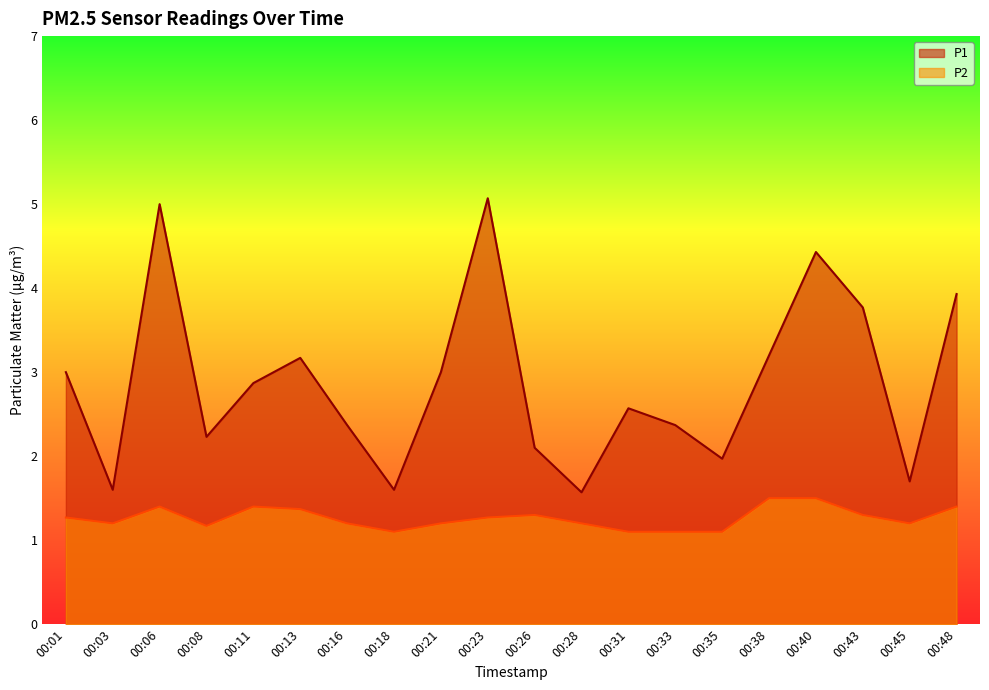

At which category does P1 reach its first local peak?

00:06